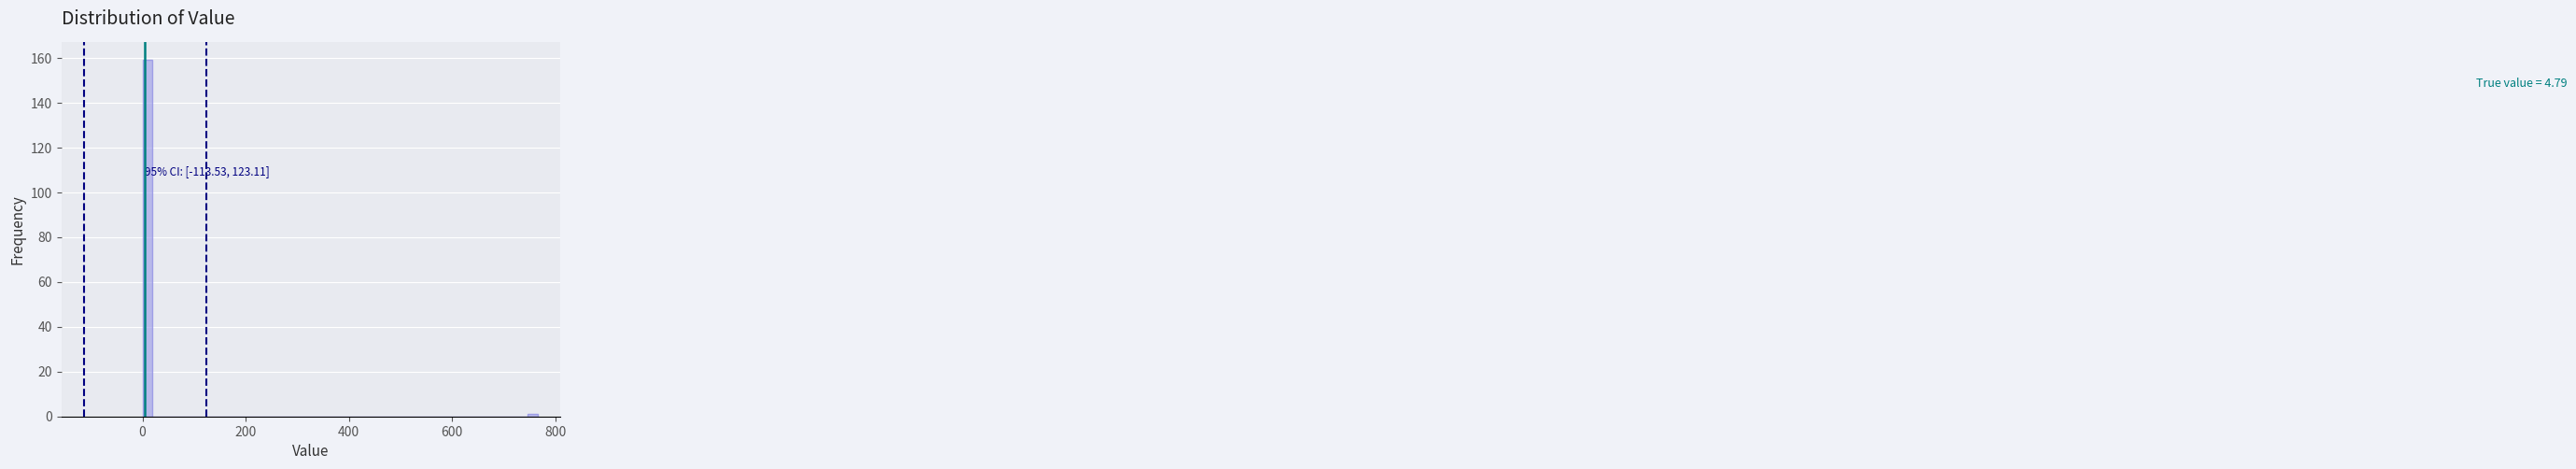

Read against the x-axis, roughly where is the centre of the tallest bar?

0